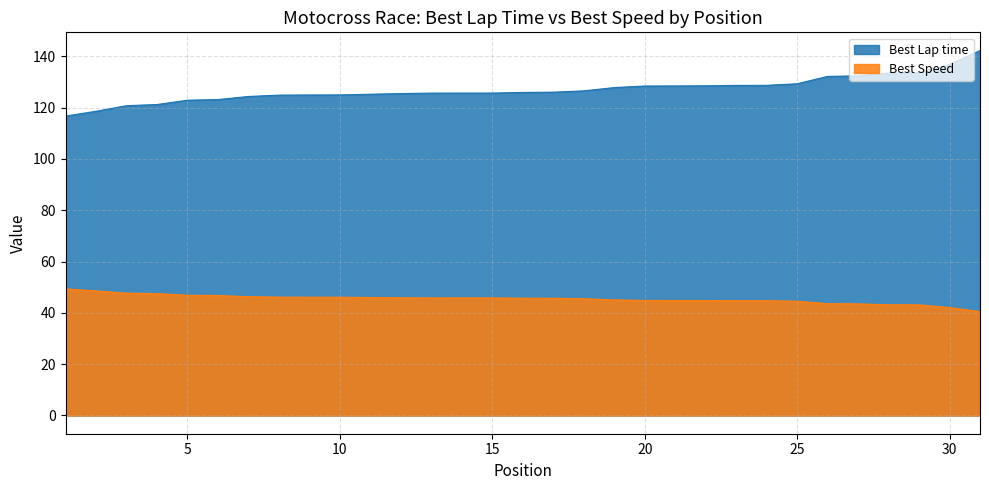

What is the minimum value shown in the chart?

40.5